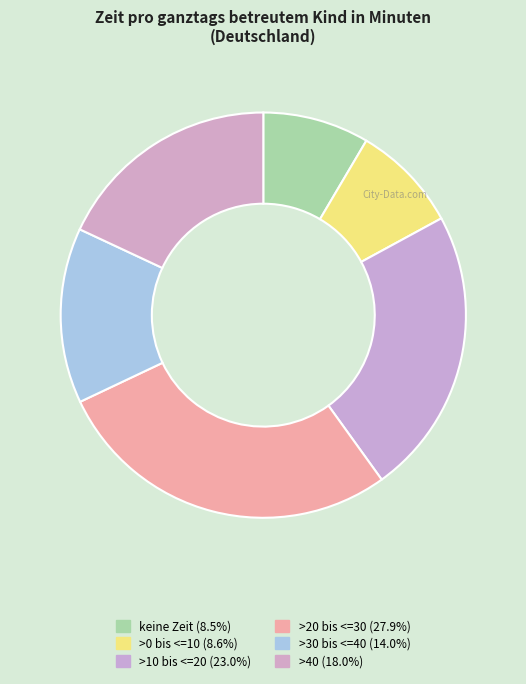

How many slices are in this pie chart?

6